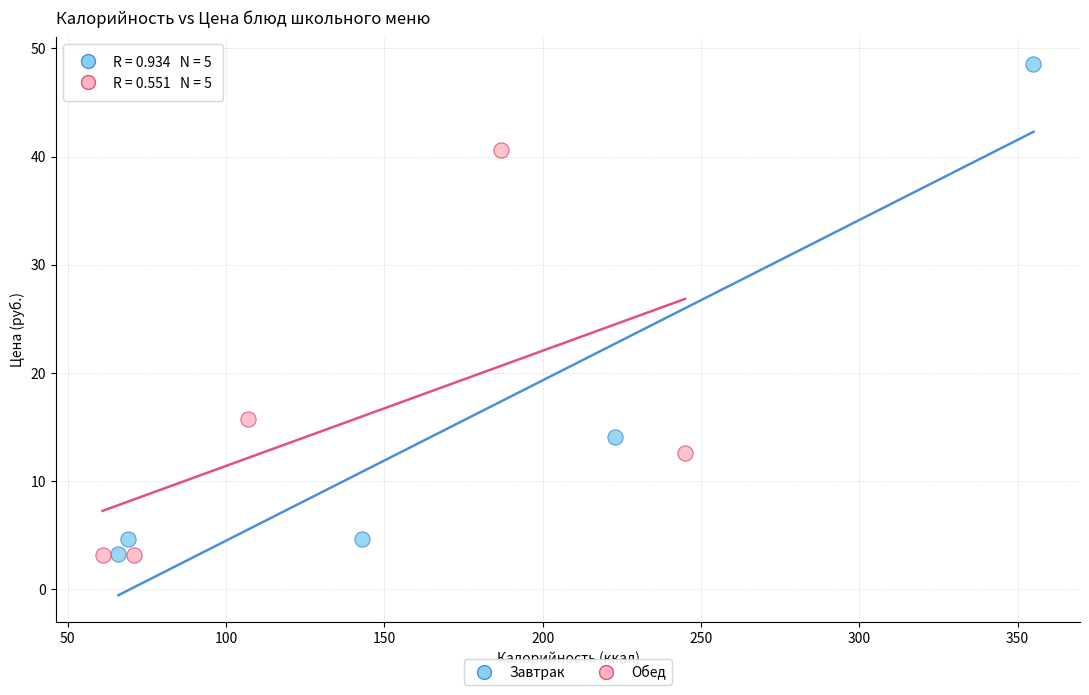

Which series reaches the maximum Y coordinate?

Завтрак